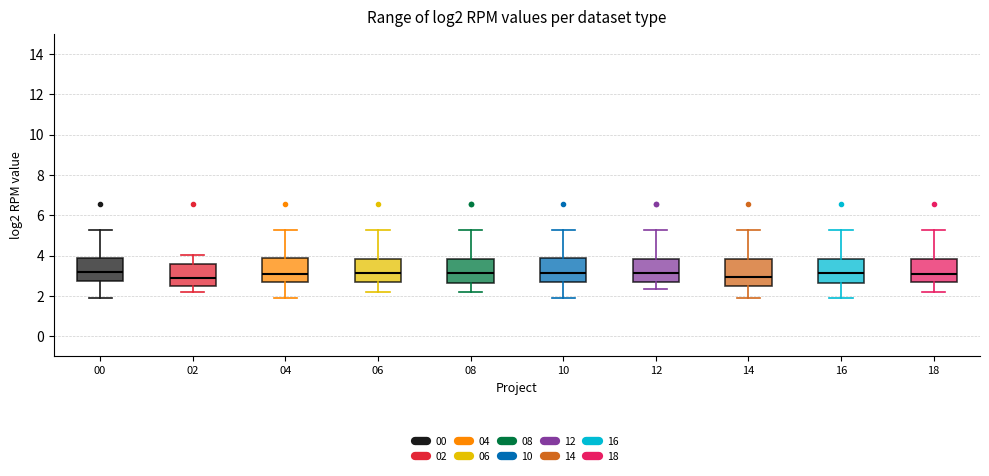

Reading left to right, read every box against the y-axis: the position of its median line, the range the box covers, and the ends of its whiskers. The values are not printed on the chart, so give them approximately, as read against the axis.

00: median 3.2, box 2.8 to 3.8, whiskers 2.0 to 5.2
02: median 3.0, box 2.4 to 3.6, whiskers 2.2 to 4.0
04: median 3.0, box 2.8 to 3.8, whiskers 2.0 to 5.2
06: median 3.2, box 2.8 to 3.8, whiskers 2.2 to 5.2
08: median 3.2, box 2.6 to 3.8, whiskers 2.2 to 5.2
10: median 3.2, box 2.8 to 3.8, whiskers 2.0 to 5.2
12: median 3.2, box 2.8 to 3.8, whiskers 2.4 to 5.2
14: median 3.0, box 2.4 to 3.8, whiskers 2.0 to 5.2
16: median 3.2, box 2.6 to 3.8, whiskers 2.0 to 5.2
18: median 3.0, box 2.8 to 3.8, whiskers 2.2 to 5.2